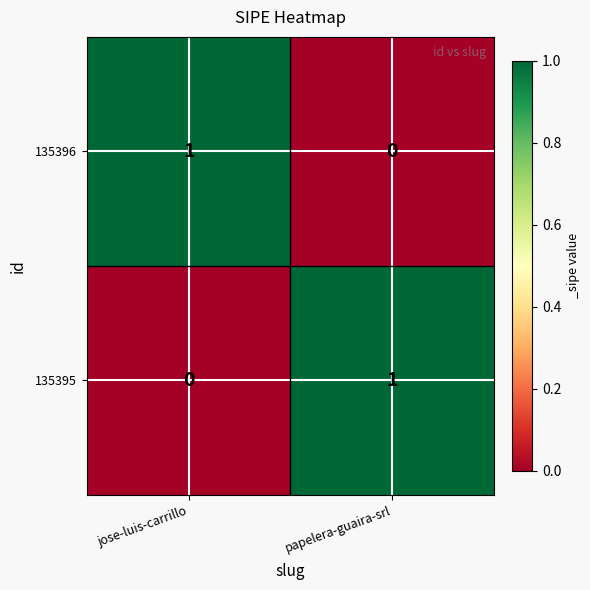

The value of 135395 at papelera-guaira-srl is 1. True or false?

True